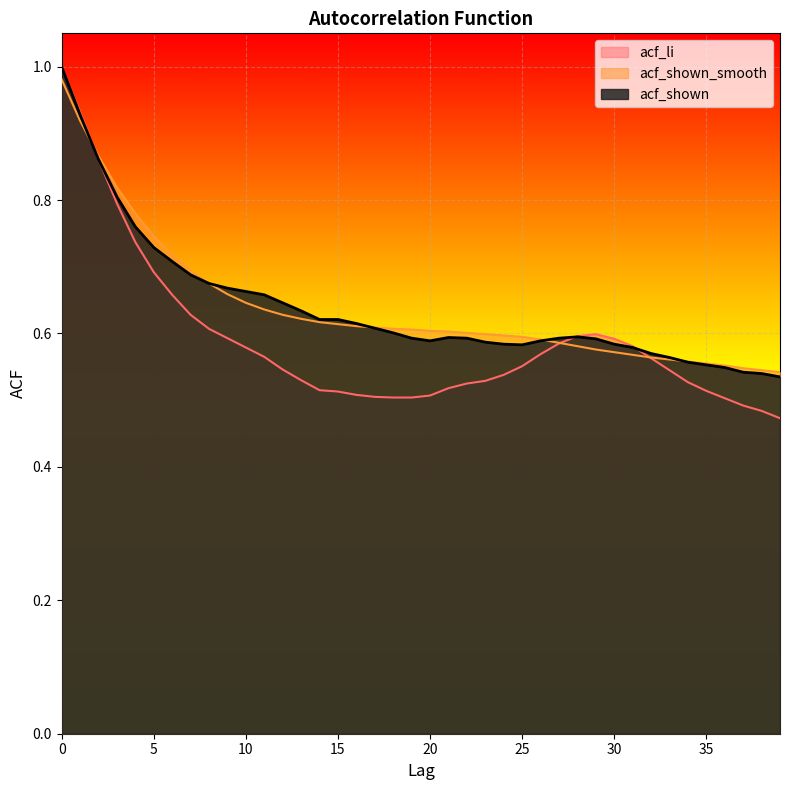

Is the value of acf_shown at 38 greater than the value of acf_shown_smooth at 37?

No